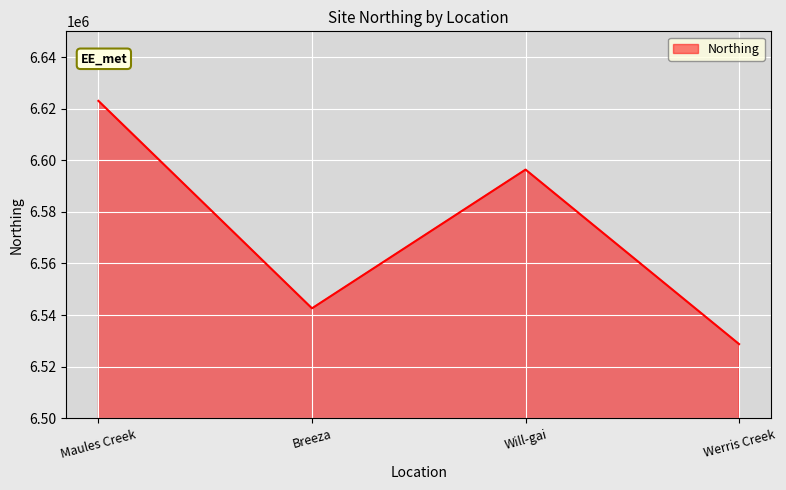

True or false: there are more than 2 points higher than both neighbors.

False